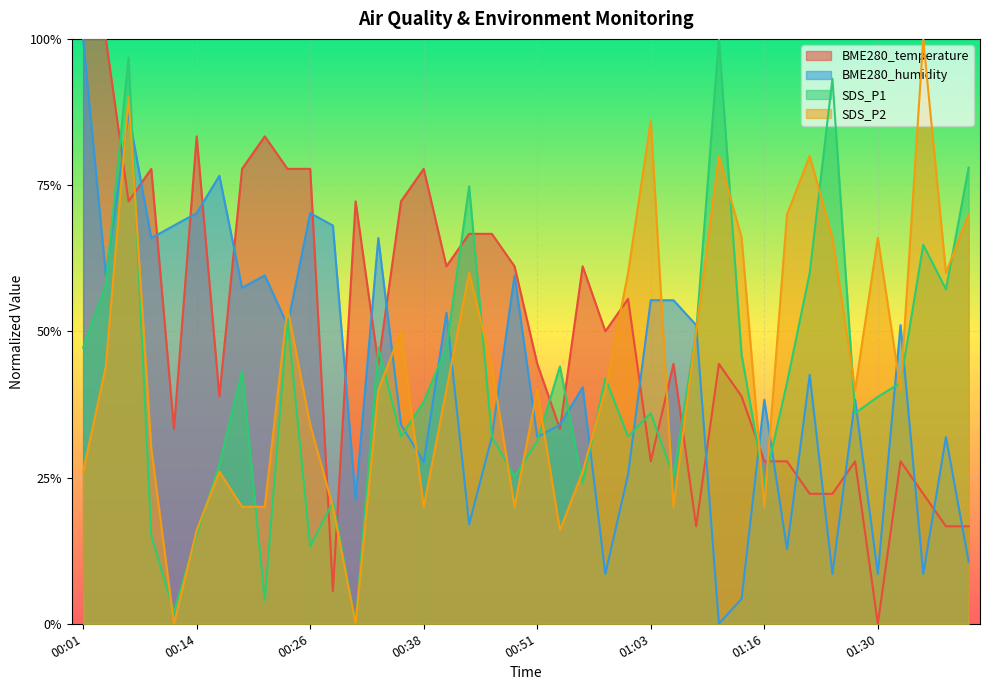

At which label is SDS_P1 closest to 0?

00:31